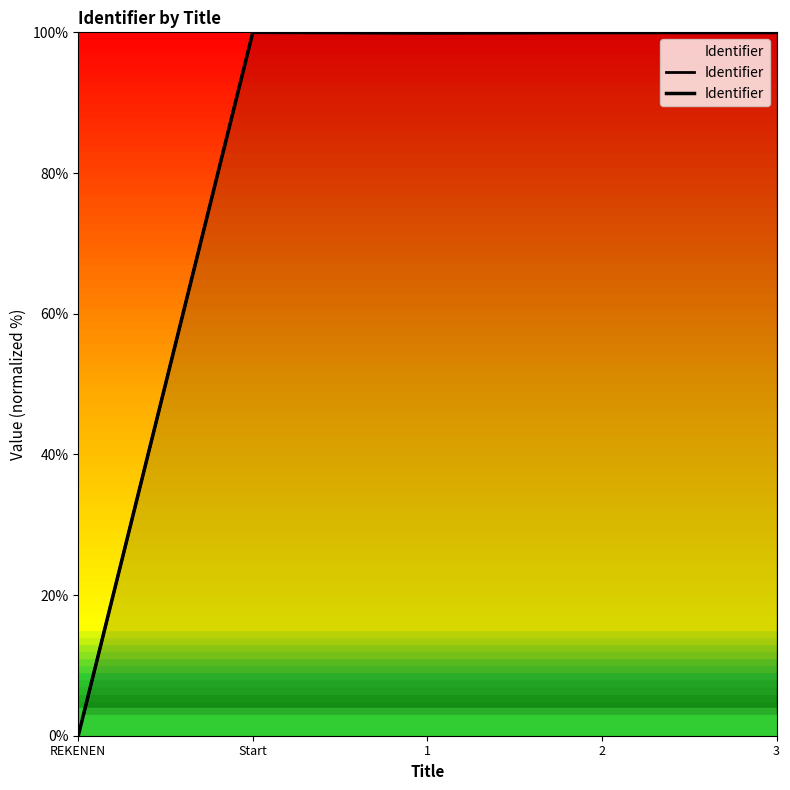

Is it true that the value at Start is 100.0?

True